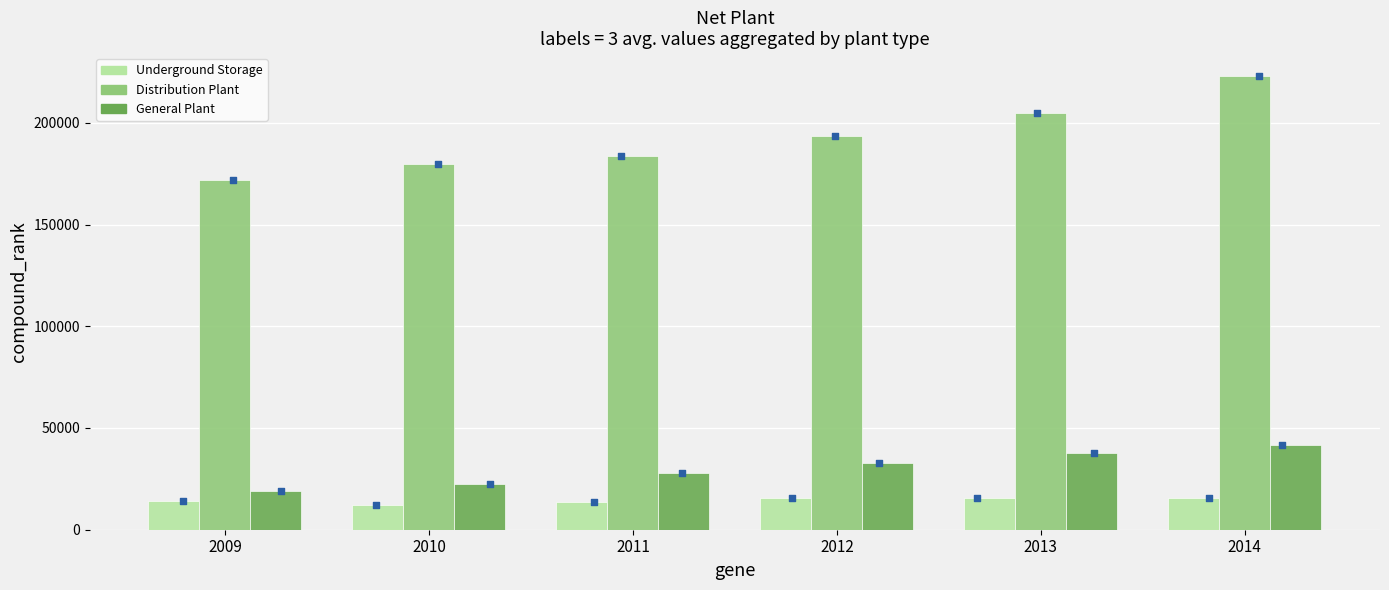

Which series has the largest Y range (max minus min)?

Distribution Plant